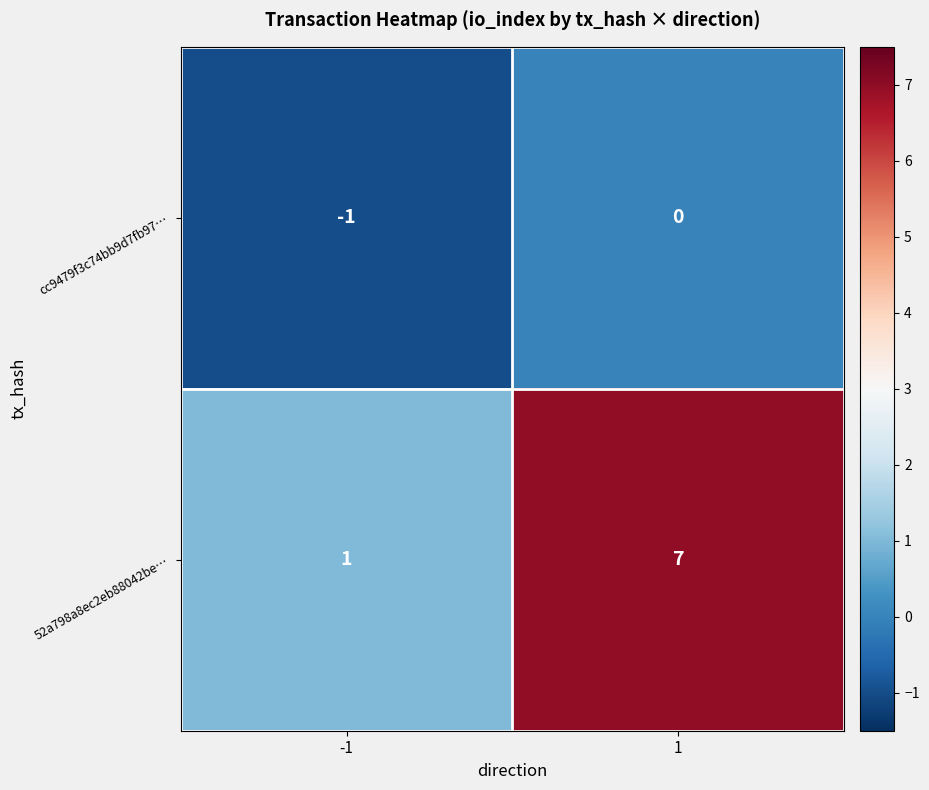

What is the average value of the 52a798a8ec2eb88042be… series?

4